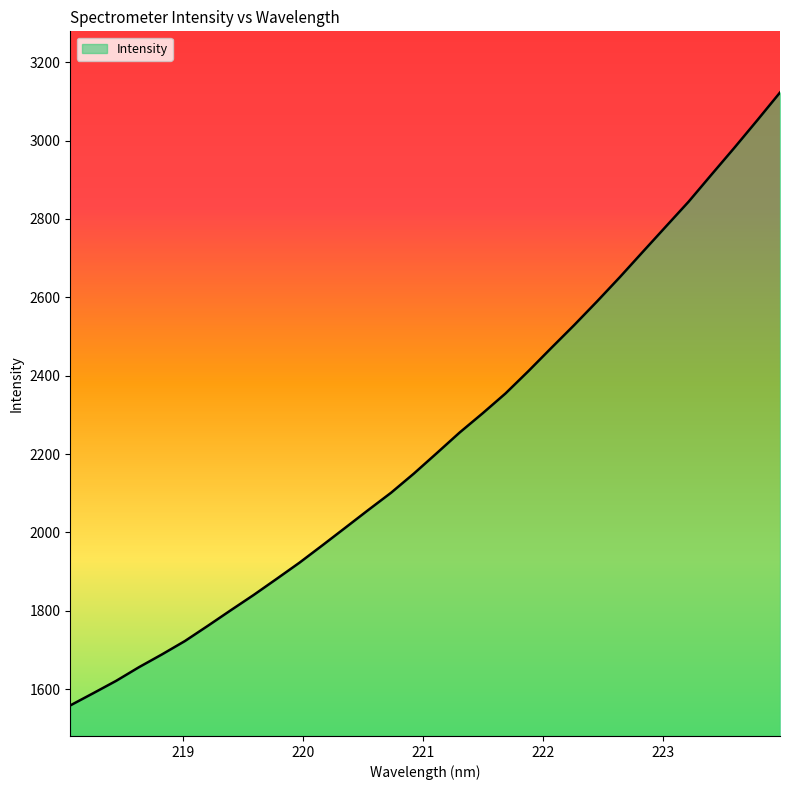

What is the difference between the maximum and minimum values?

1563.7